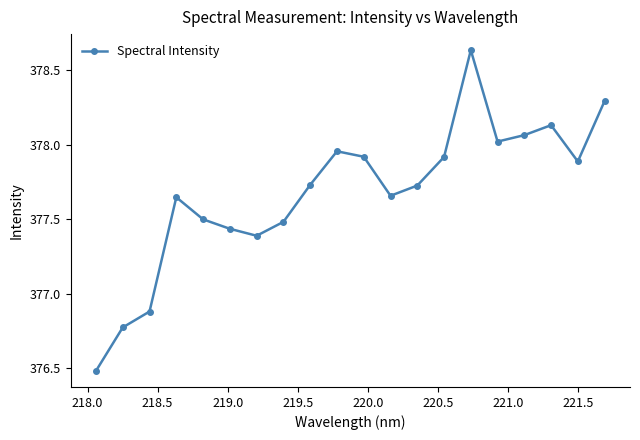

What is the value of the 20th point from the left?

378.3